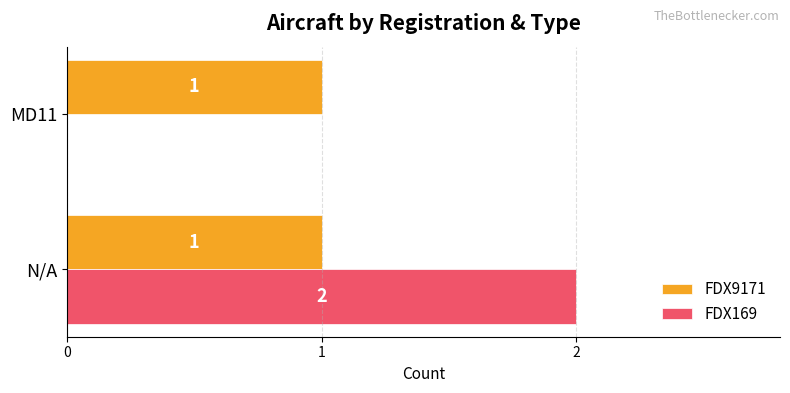

Which series changed the most between N/A and MD11?

FDX169